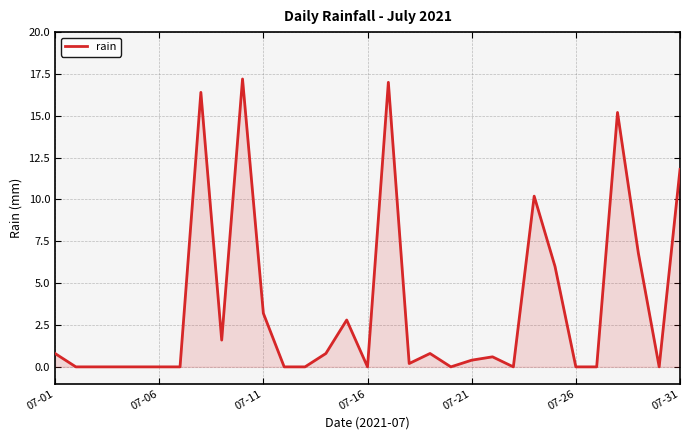

What is the greatest value displayed?

17.2